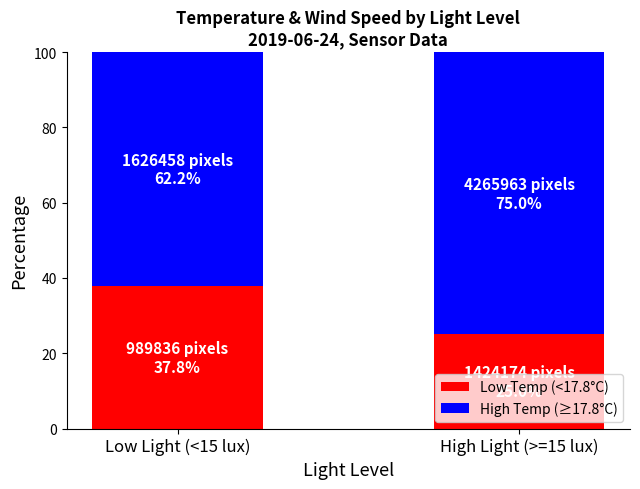

At which label does Low Temp (<17.8°C) reach its peak?

Low Light (<15 lux)